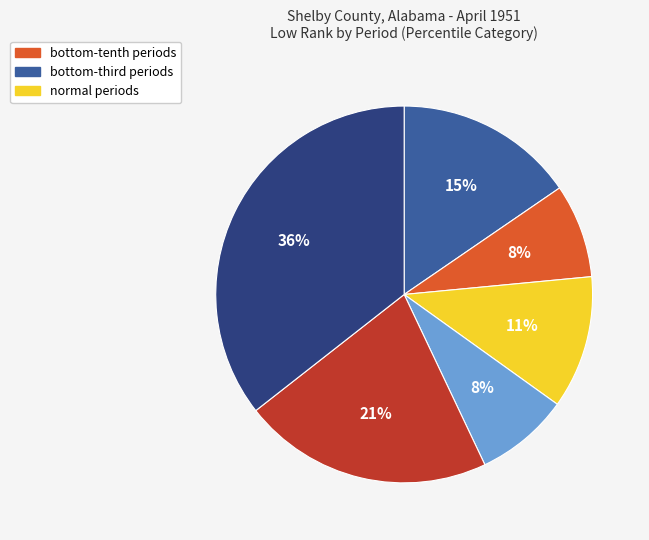

How many segments does this pie chart have?

6